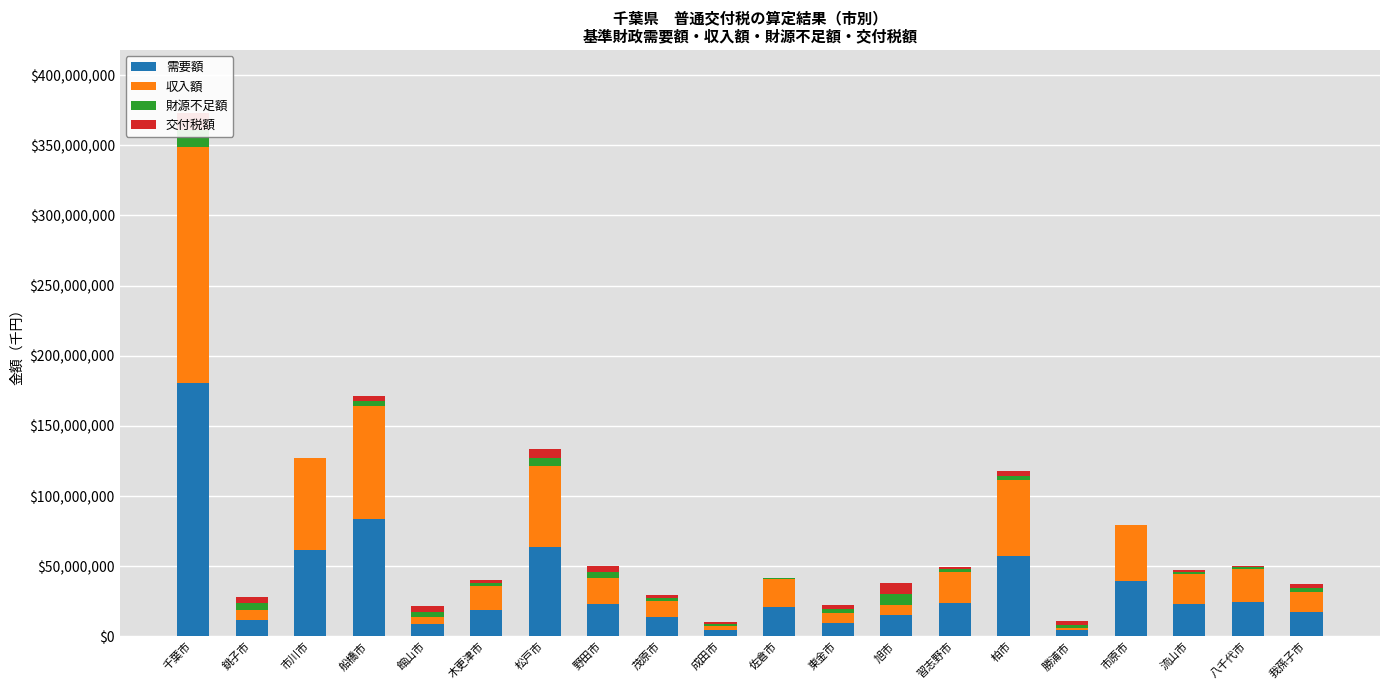

At which label does 財源不足額 first exceed 2543623?

千葉市